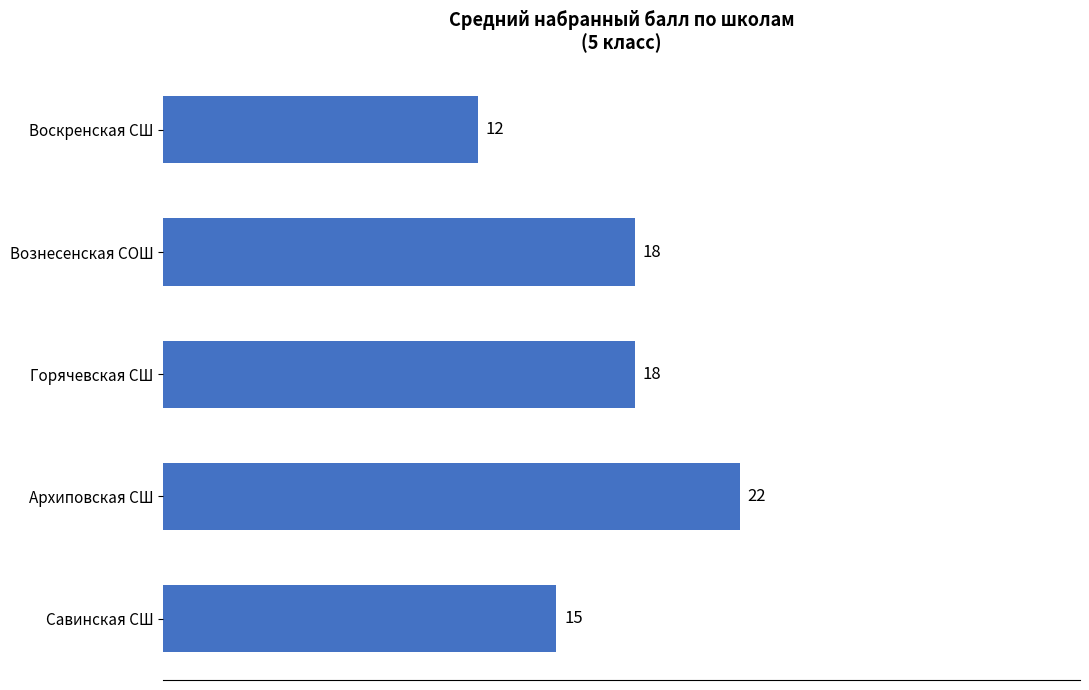

What is the minimum value shown in the chart?

12